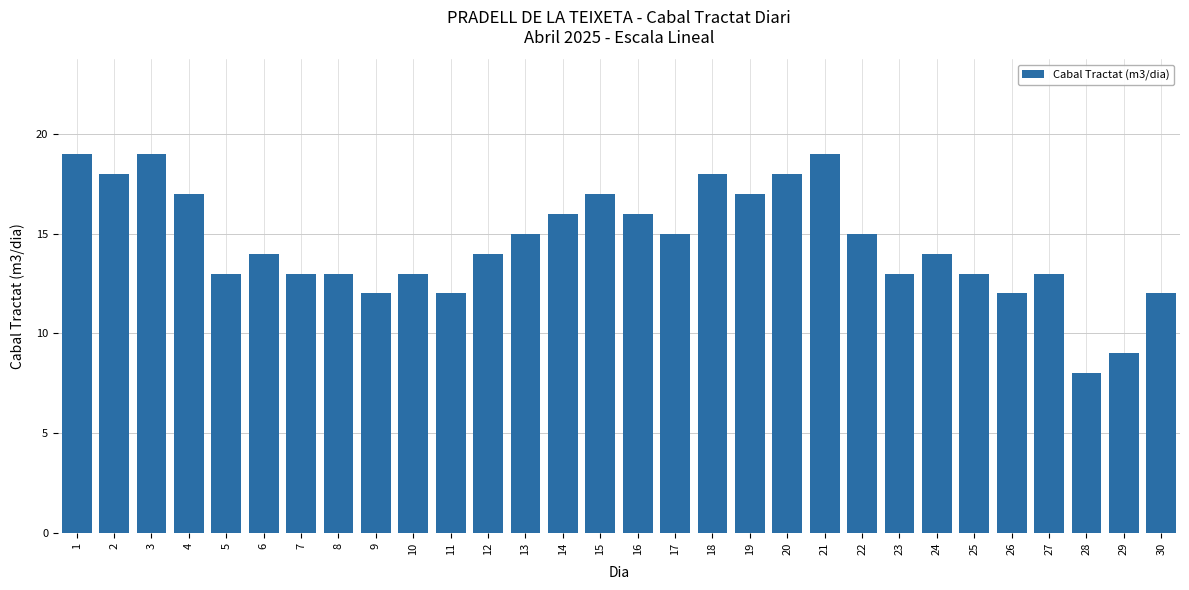

Count the number of categories in the chart.

30